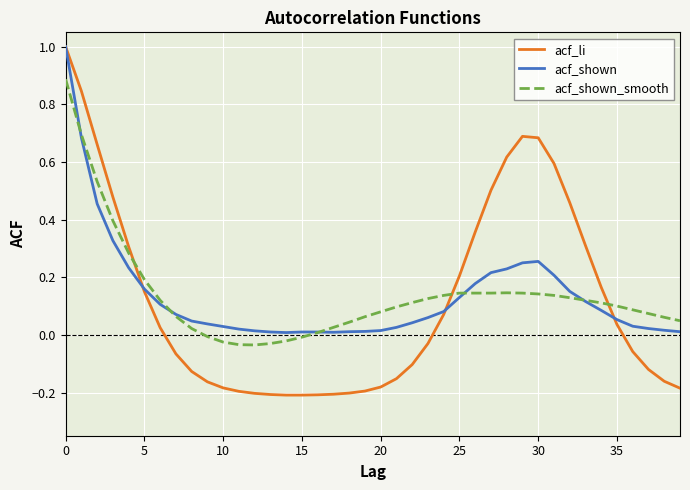

How many values in the acf_shown_smooth series exceed 0?

33